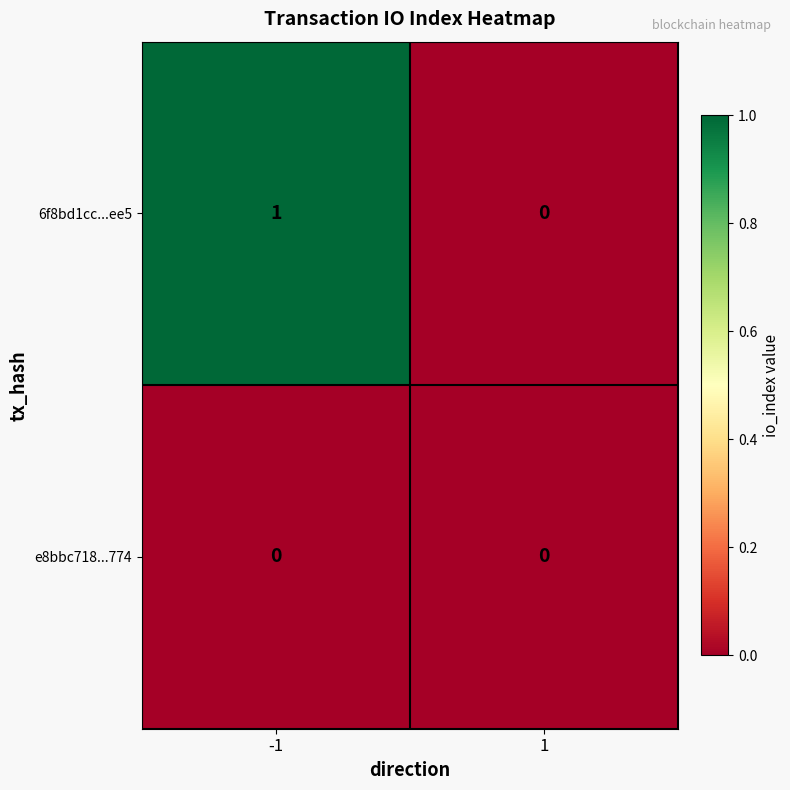

Reading right to left, extract all data points from this chart.

6f8bd1cc...ee5: 0	1
e8bbc718...774: 0	0